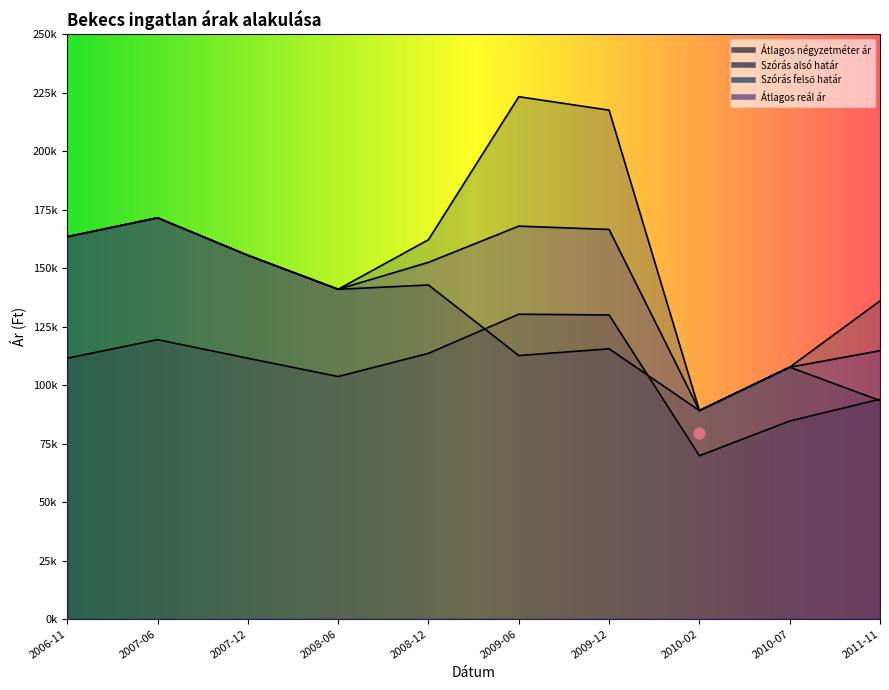

At which category is the sum across all series the highest?

2009-06